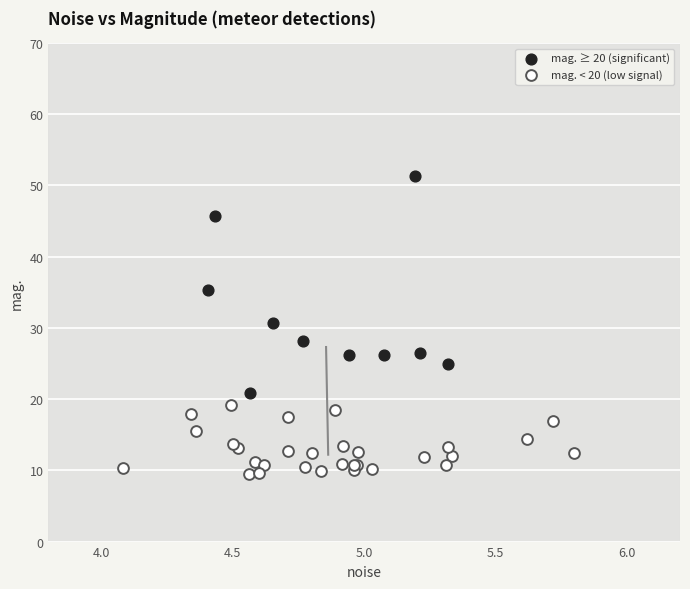

Which series has the widest spread of Y values?

mag. ≥ 20 (significant)